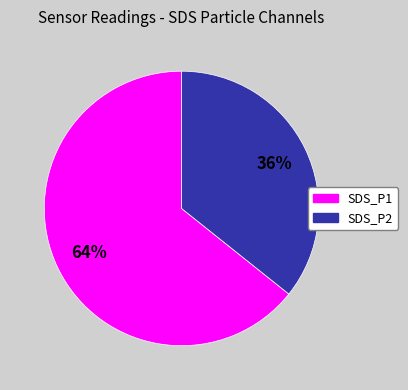

Does any single category account for the majority?

Yes